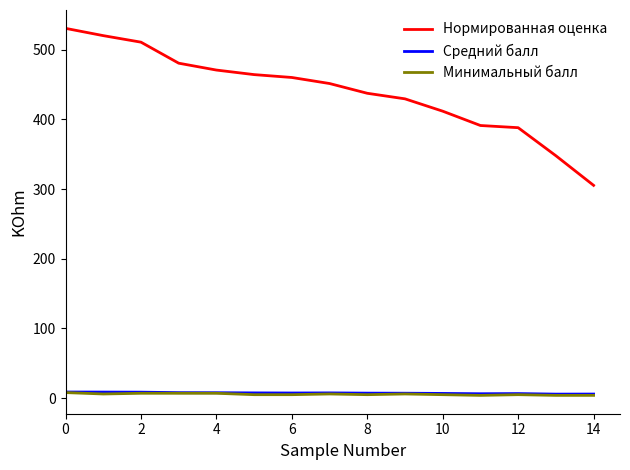

Which series has the widest spread of values?

Нормированная оценка